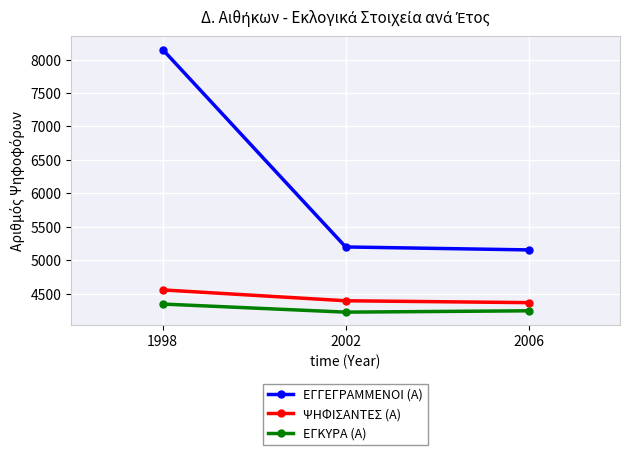

Count the number of categories in the chart.

3